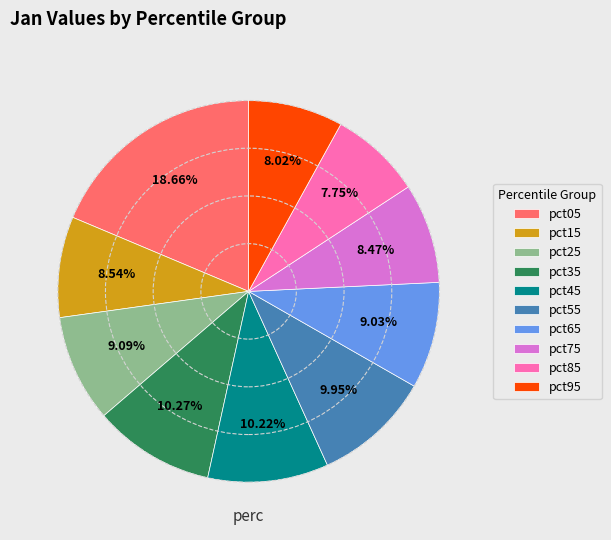

What is the total percentage of pct55 and pct15?

18.5%